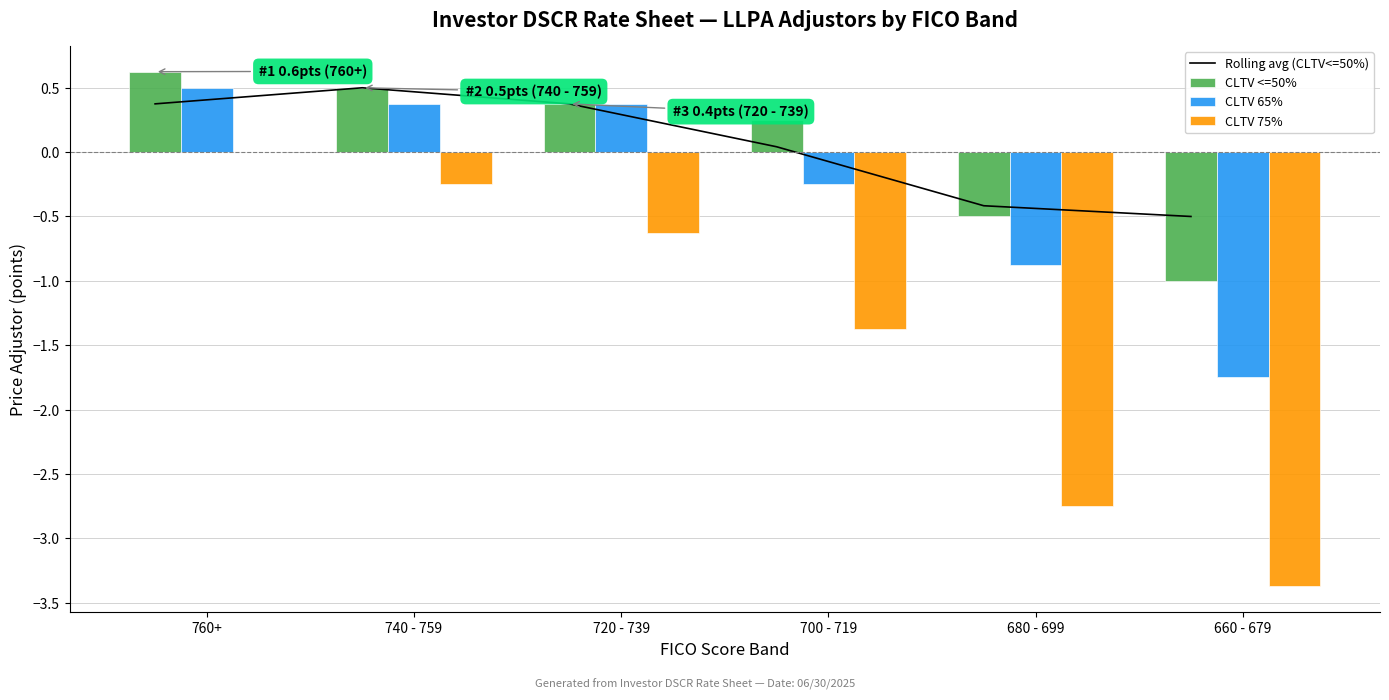

What is the label of the 5th bar from the right?

740 - 759